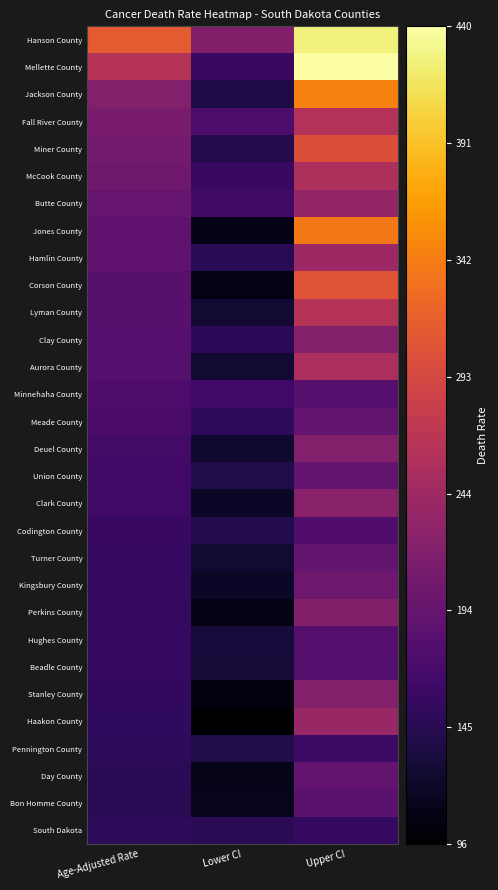

What is the difference between the highest and lowest values at Lower CI?

123.6